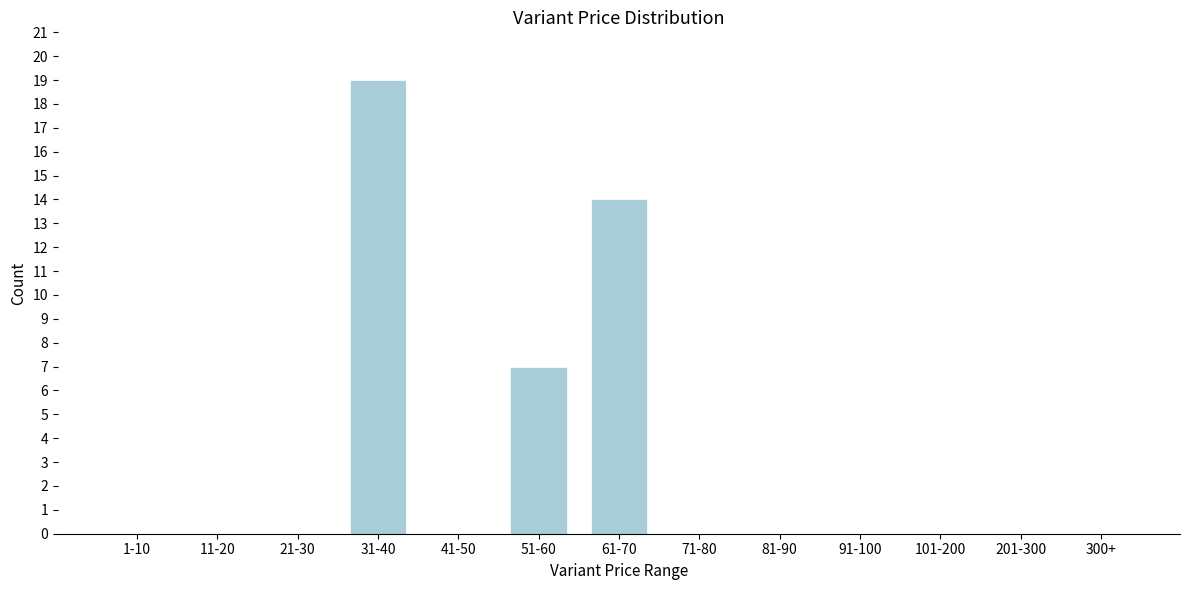

Reading left to right, what are all the values shown in this chart?

1-10=0	11-20=0	21-30=0	31-40=19	41-50=0	51-60=7	61-70=14	71-80=0	81-90=0	91-100=0	101-200=0	201-300=0	300+=0